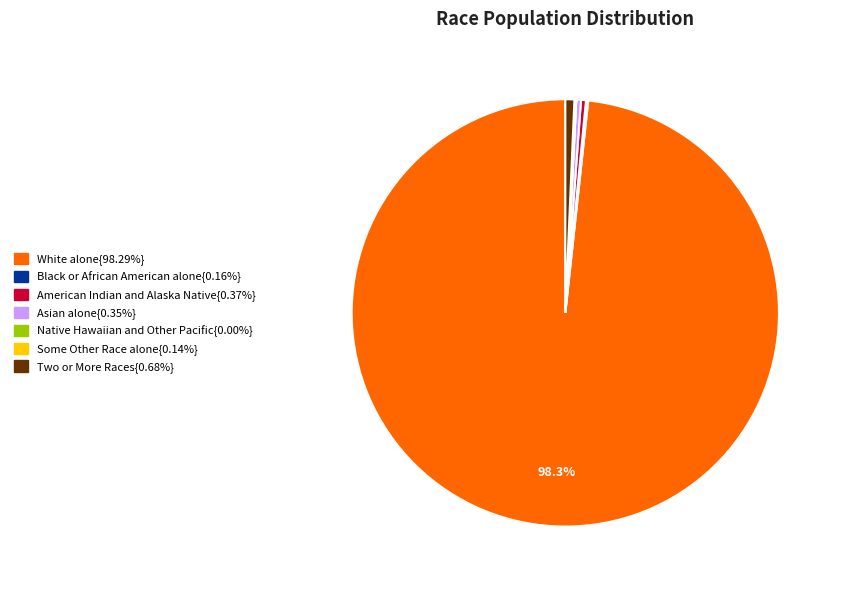

Is there a majority slice in this chart?

Yes